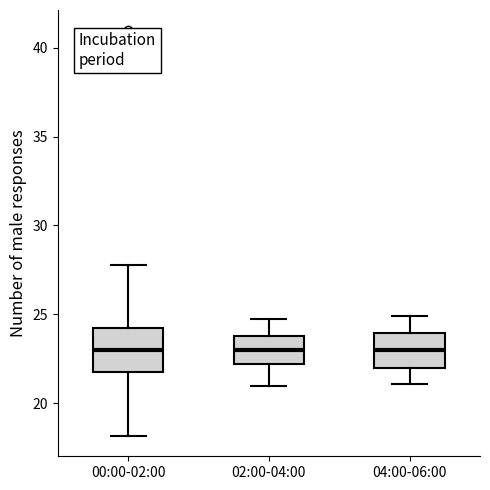

Comparing the boxes themselves (not the whiskers), which one is the tallest?

00:00-02:00